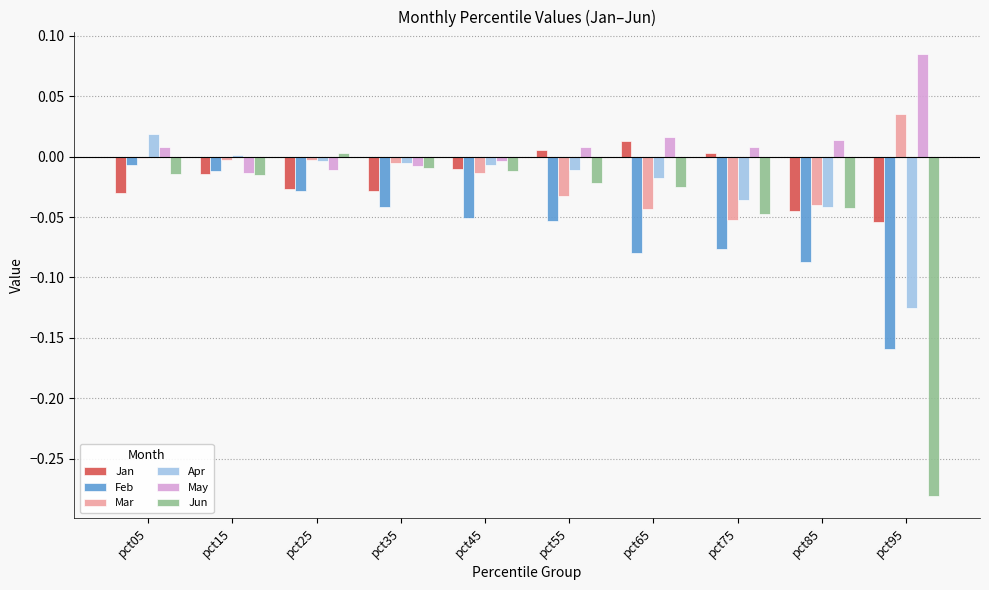

Which series has the largest total across all categories?

May